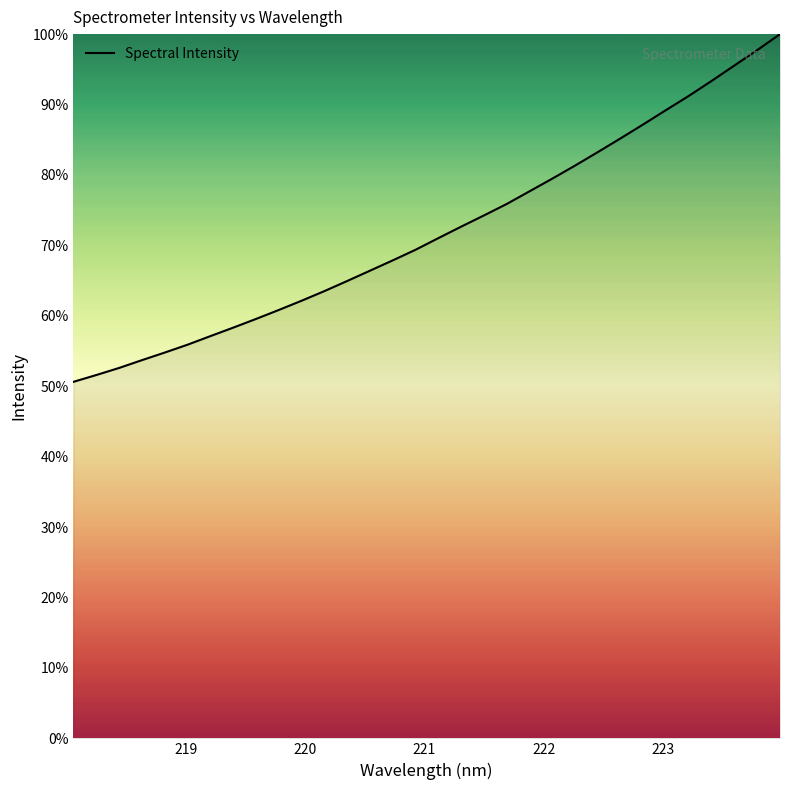

Reading right to left, transcribe all the data shown in this chart.

100.0	97.7	95.6	93.4	91.2	89.2	87.2	85.2	83.2	81.3	79.5	77.7	75.9	74.3	72.7	71.0	69.4	67.9	66.4	64.9	63.5	62.1	60.8	59.6	58.3	57.1	55.9	54.8	53.7	52.6	51.6	50.6